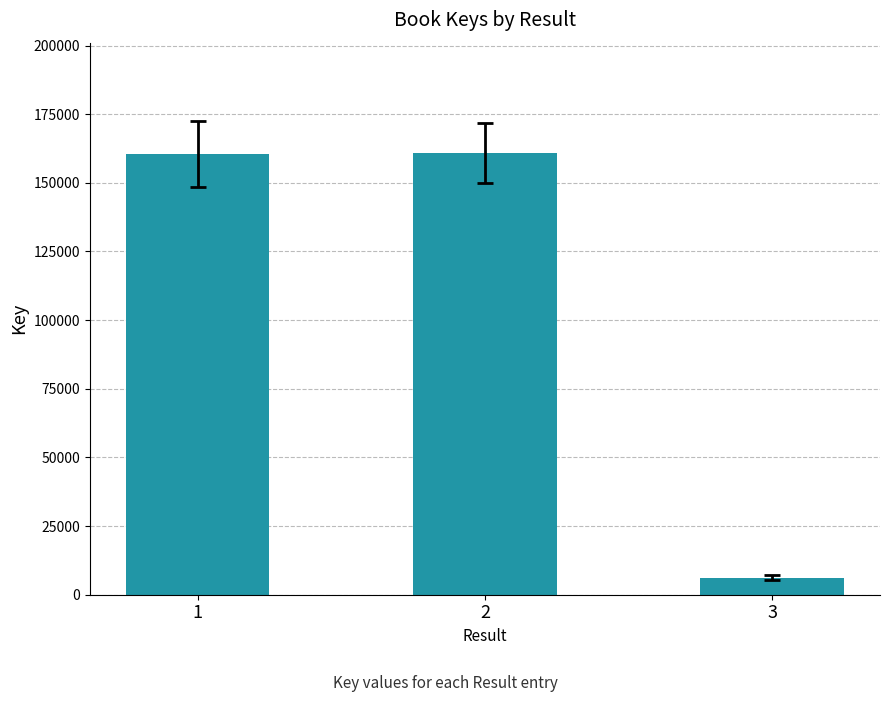

What is the average value?

109183